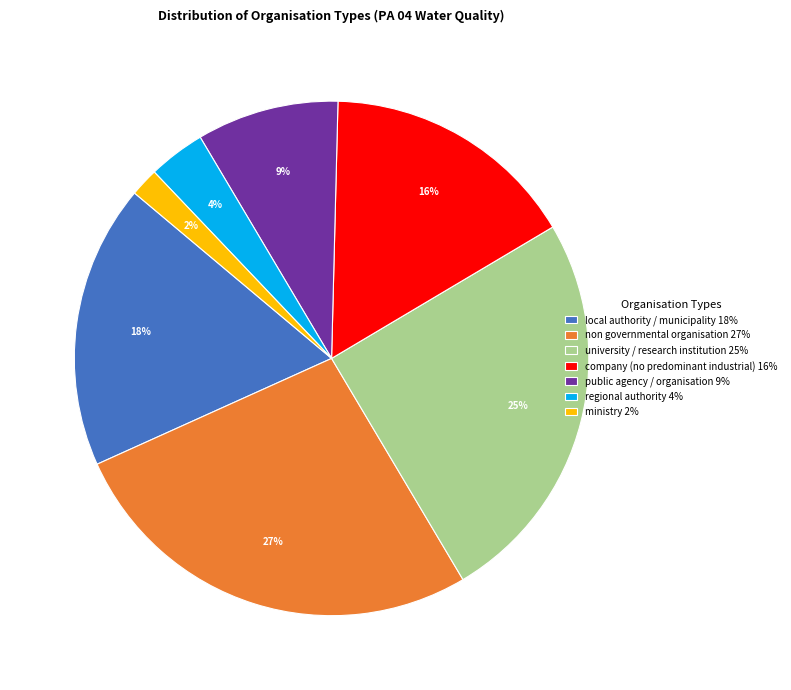

True or false: non governmental organisation accounts for 27% of the total.

True